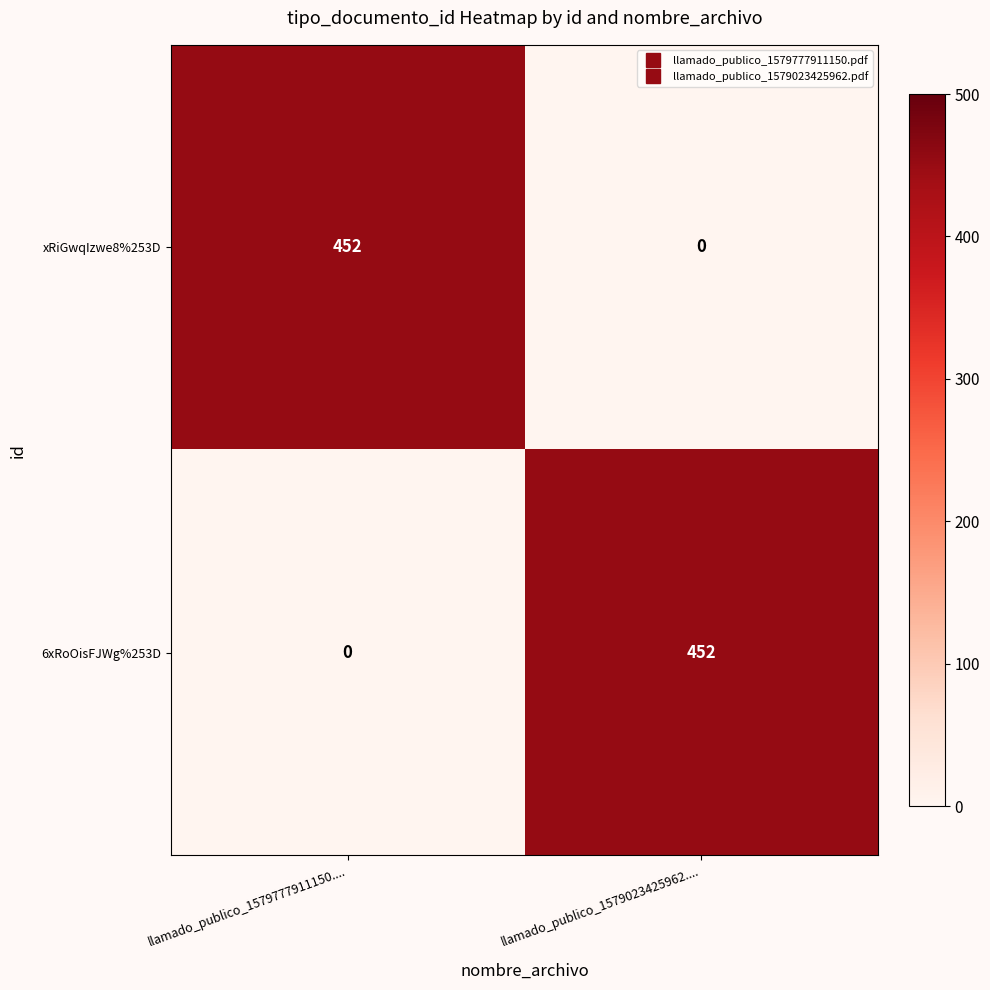

What is the sum of all 6xRoOisFJWg%253D values?

452